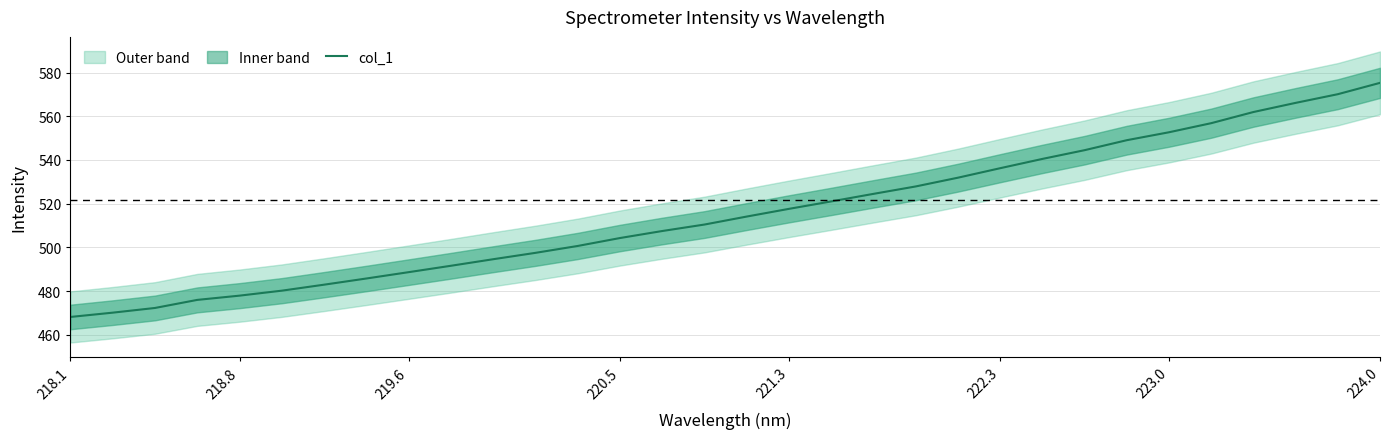

What is the sum of all values?

16498.4